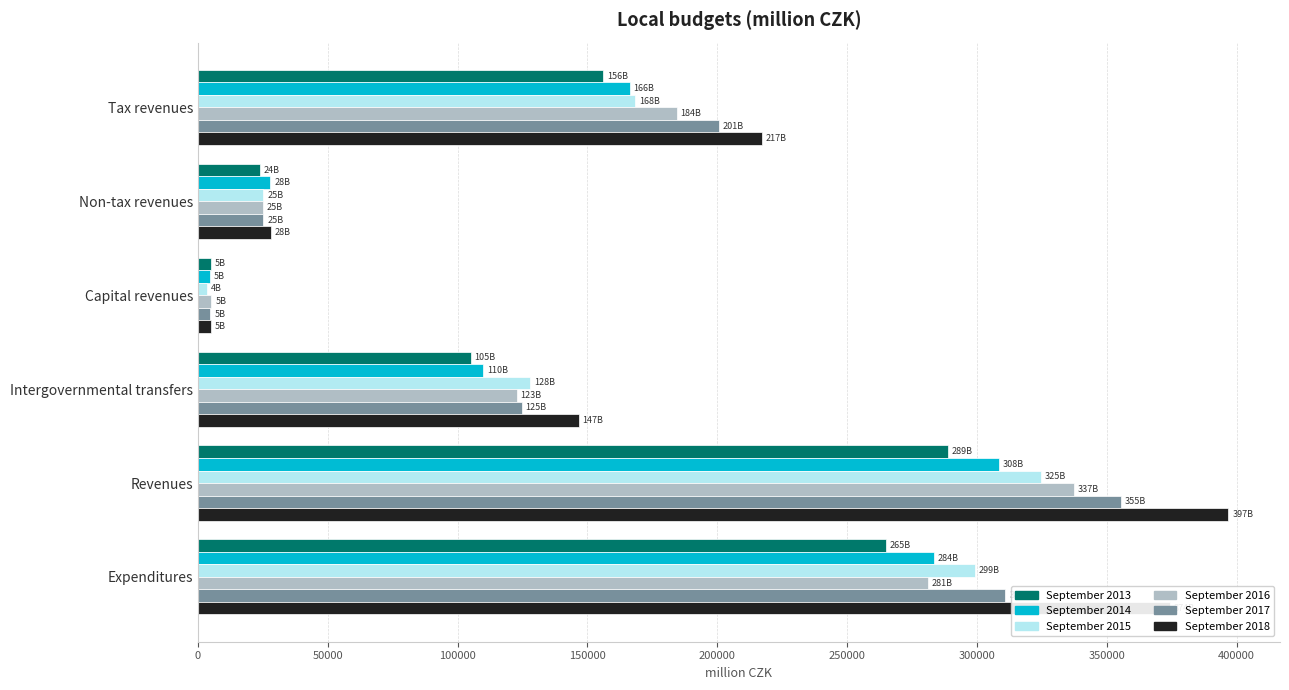

True or false: September 2015 has a value of 299316.5 at Expenditures.

True